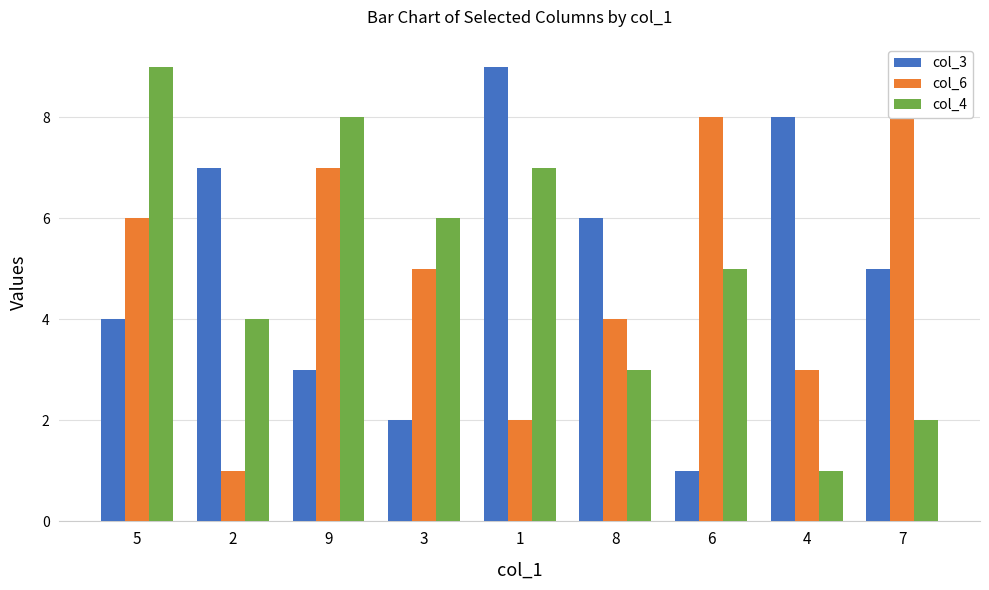

Reading right to left, transcribe all the data shown in this chart.

col_3: 5	8	1	6	9	2	3	7	4
col_6: 9	3	8	4	2	5	7	1	6
col_4: 2	1	5	3	7	6	8	4	9